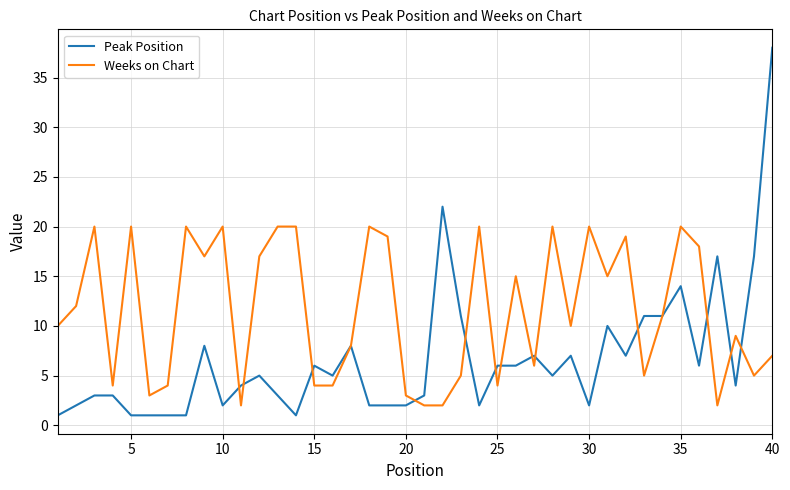

Which series has the largest total across all categories?

Weeks on Chart